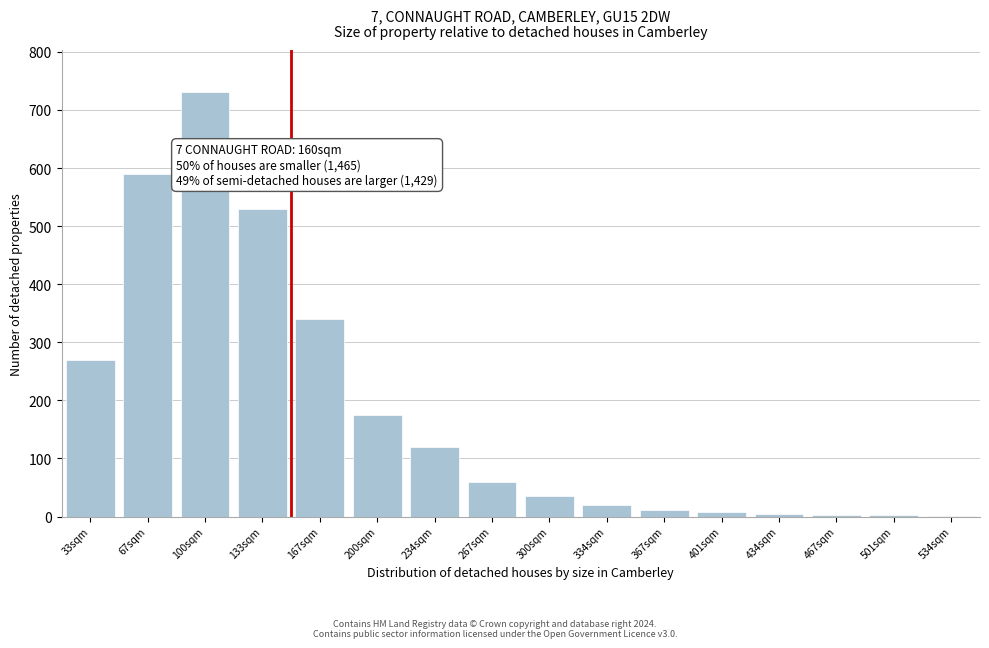

The value at 33sqm is 270. True or false?

True